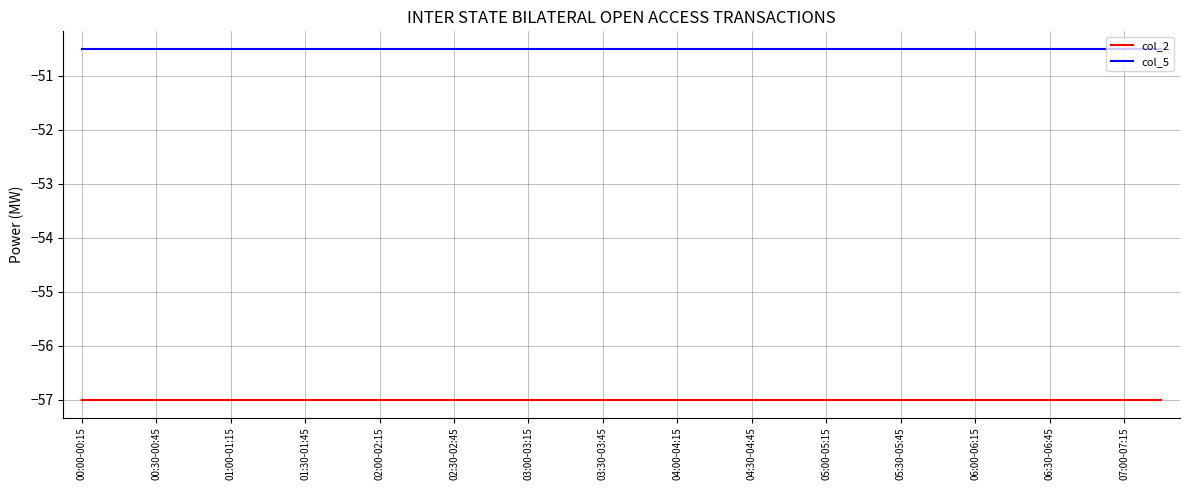

List the series in order of their peak value, lowest first.

col_2, col_5